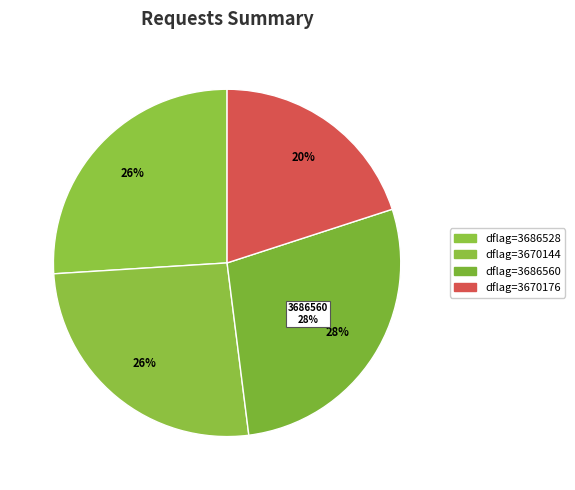

Does 3670144 represent more than half of the total?

No